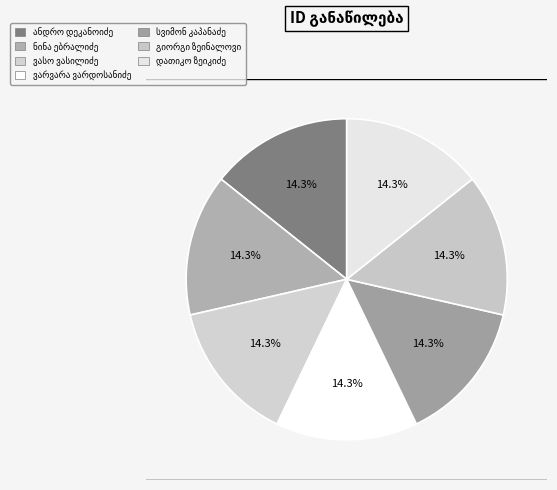

Does სვიმონ კაპანაძე represent more than half of the total?

No